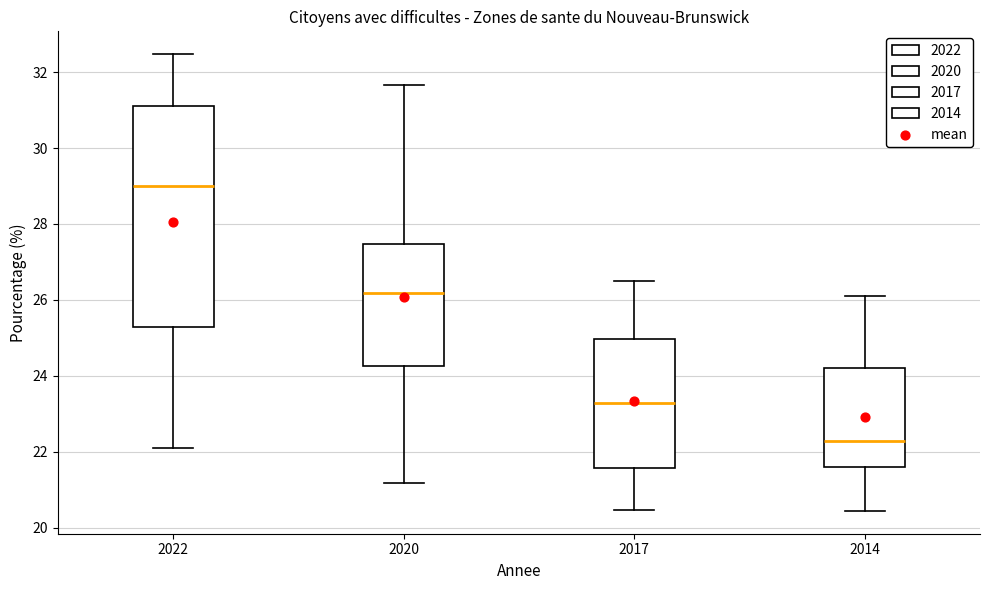

Which box is the tallest, from its lower edge to its upper edge?

2022